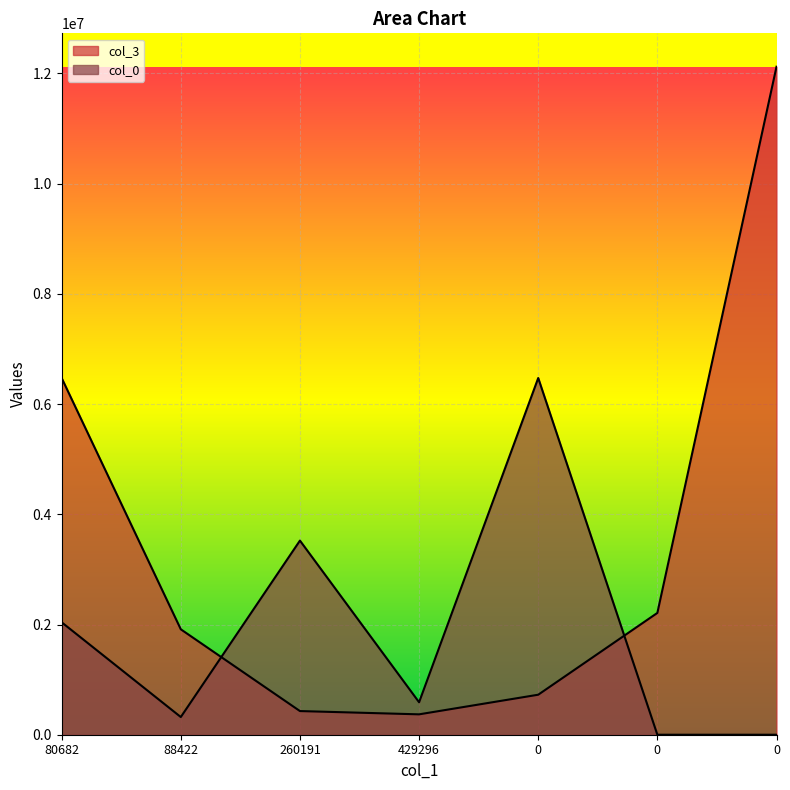

How many positive values does the col_0 series have?

5